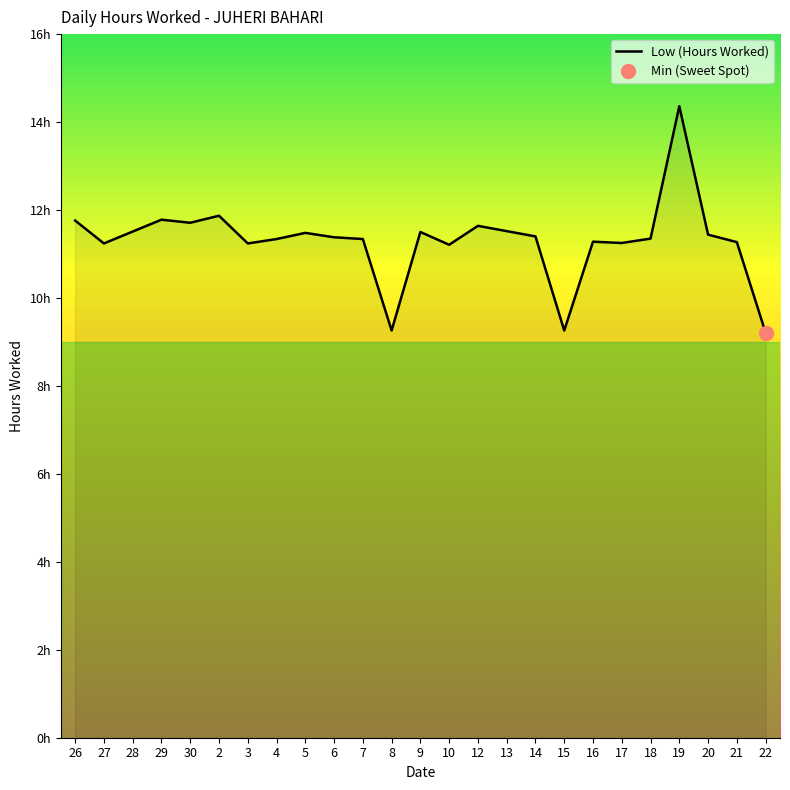

At which category does the chart reach its minimum across all series?

22